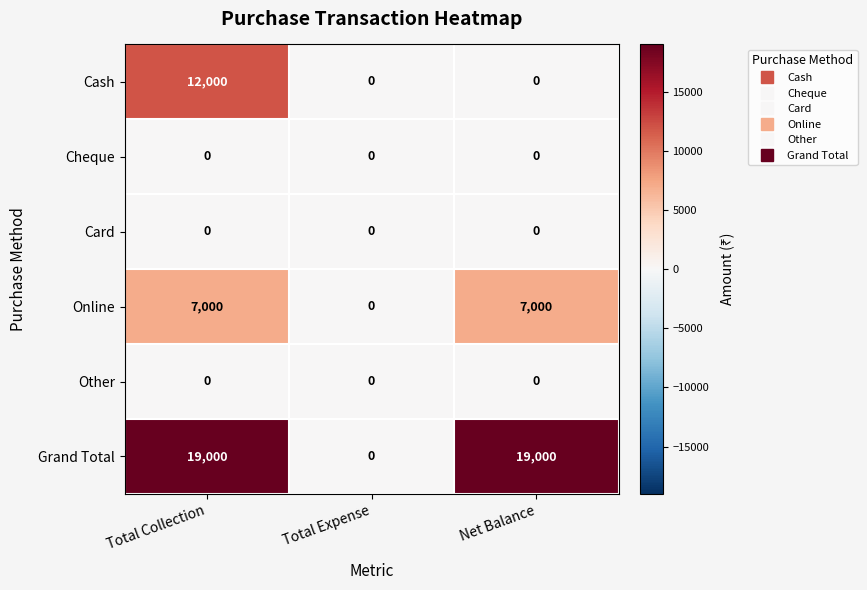

Reading left to right, list all the values displayed in this chart.

Cash: Total Collection=12000	Total Expense=0	Net Balance=0
Cheque: Total Collection=0	Total Expense=0	Net Balance=0
Card: Total Collection=0	Total Expense=0	Net Balance=0
Online: Total Collection=7000	Total Expense=0	Net Balance=7000
Other: Total Collection=0	Total Expense=0	Net Balance=0
Grand Total: Total Collection=19000	Total Expense=0	Net Balance=19000